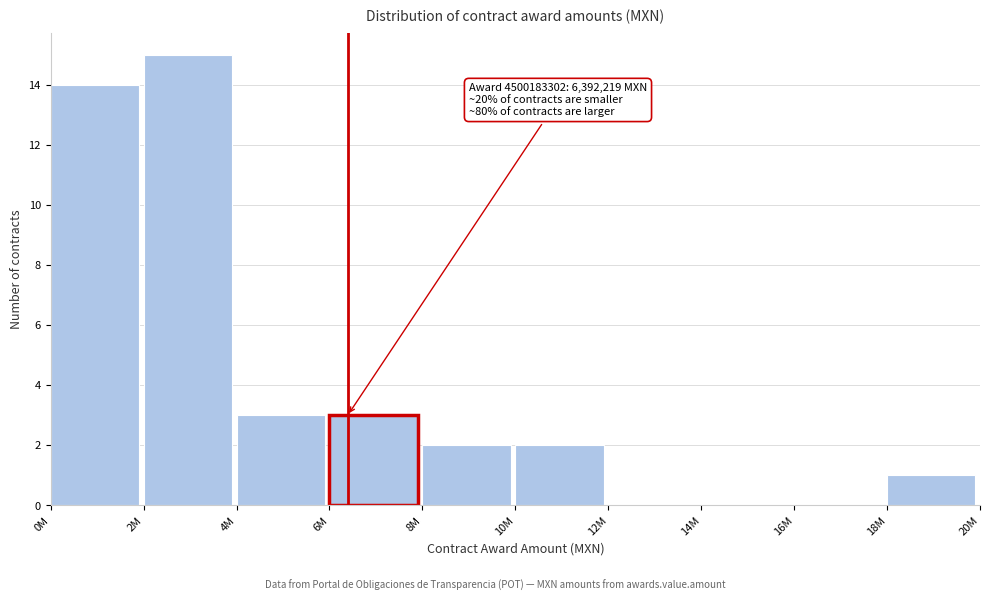

Reading left to right, extract all data points from this chart.

0M=14	2M=15	4M=3	6M=3	8M=2	10M=2	12M=0	14M=0	16M=0	18M=1